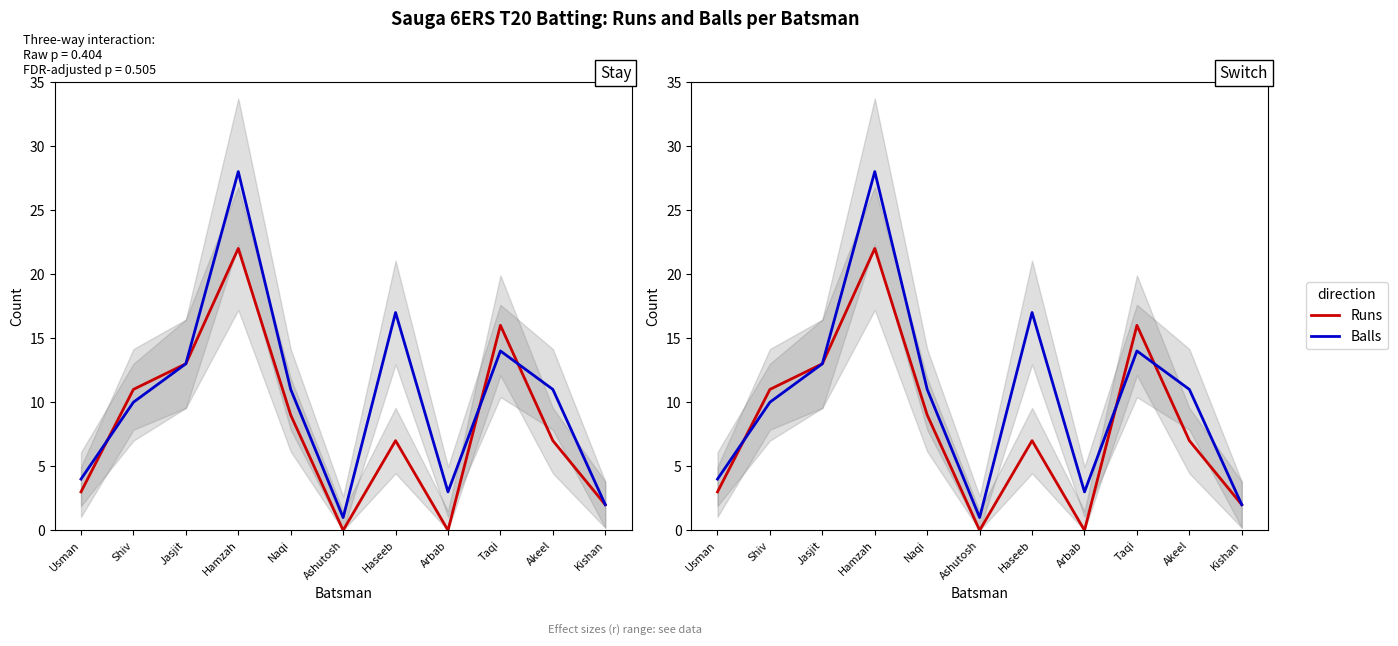

At which label does Runs first exceed 7?

Shiv